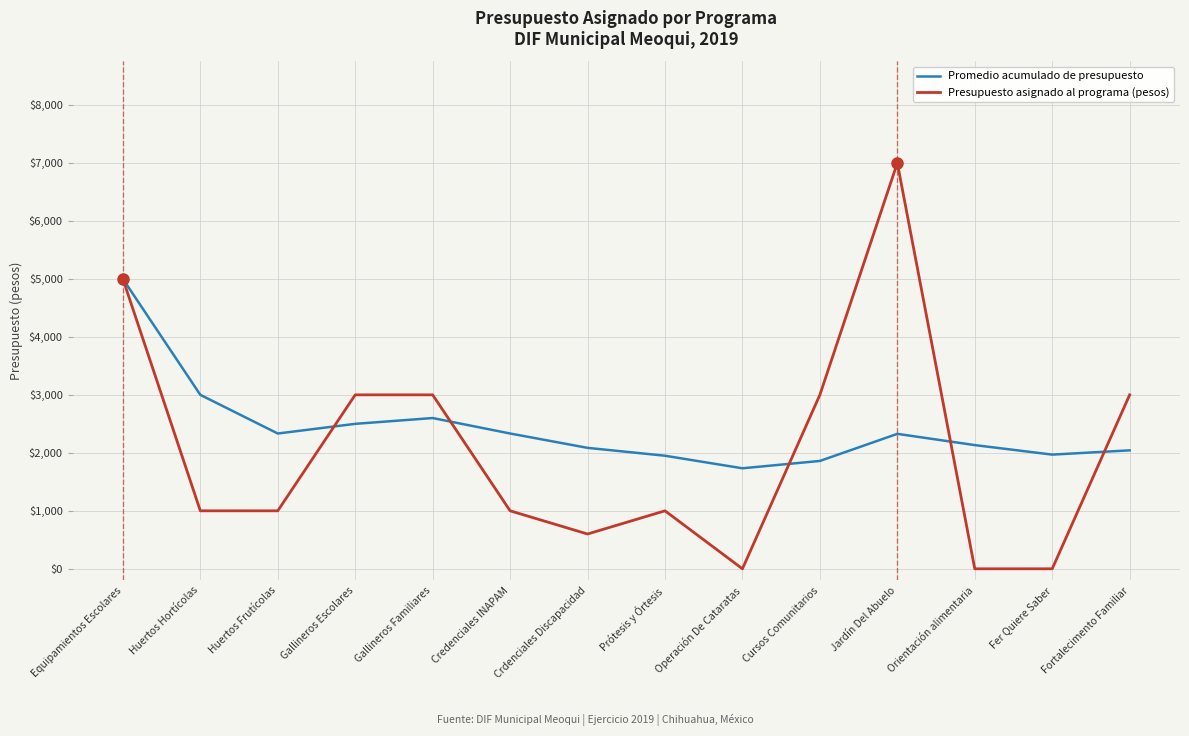

Which series changed the most between Huertos Hortícolas and Gallineros Escolares?

Presupuesto asignado al programa (pesos)